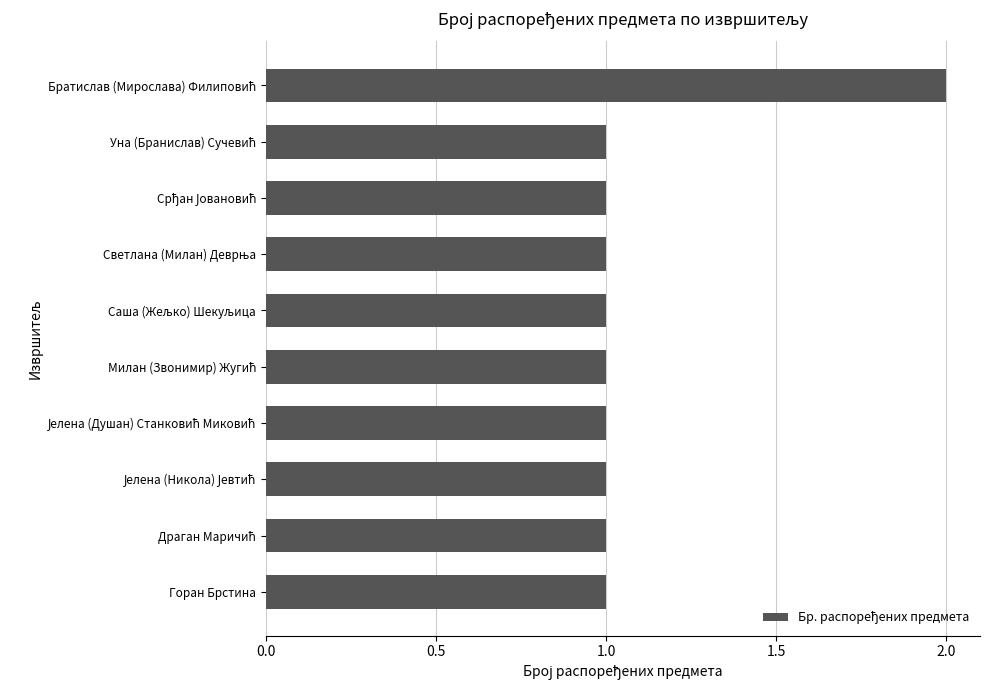

Count the number of categories in the chart.

10